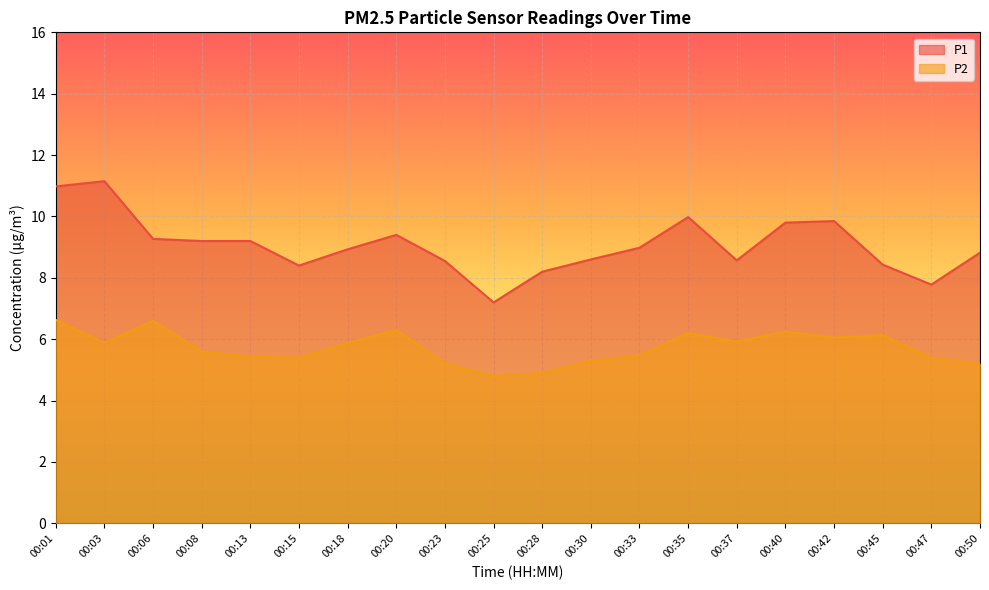

The value of P1 at 00:50 is 8.8. True or false?

True